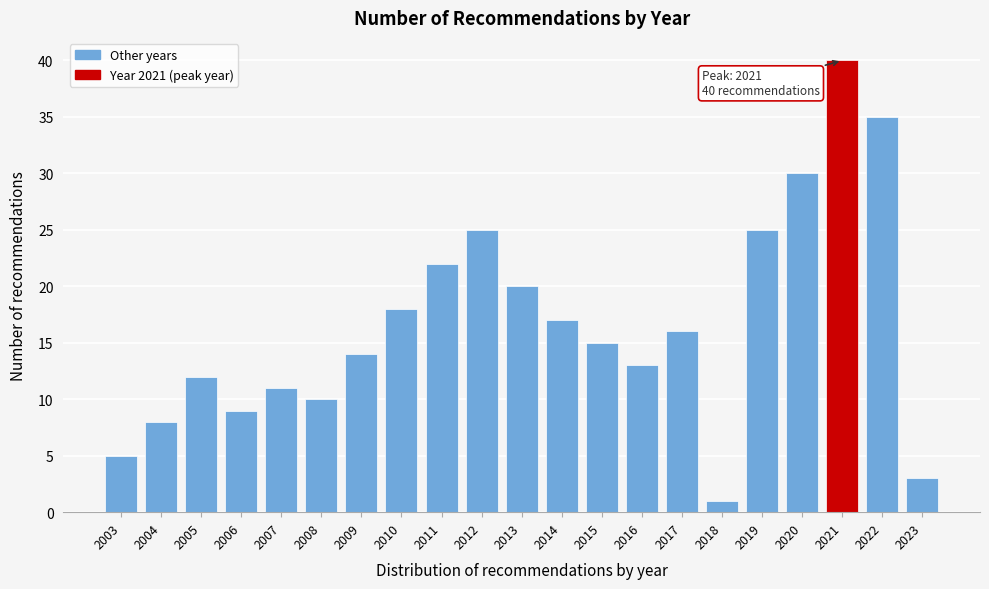

Reading left to right, extract all data points from this chart.

5	8	12	9	11	10	14	18	22	25	20	17	15	13	16	1	25	30	40	35	3